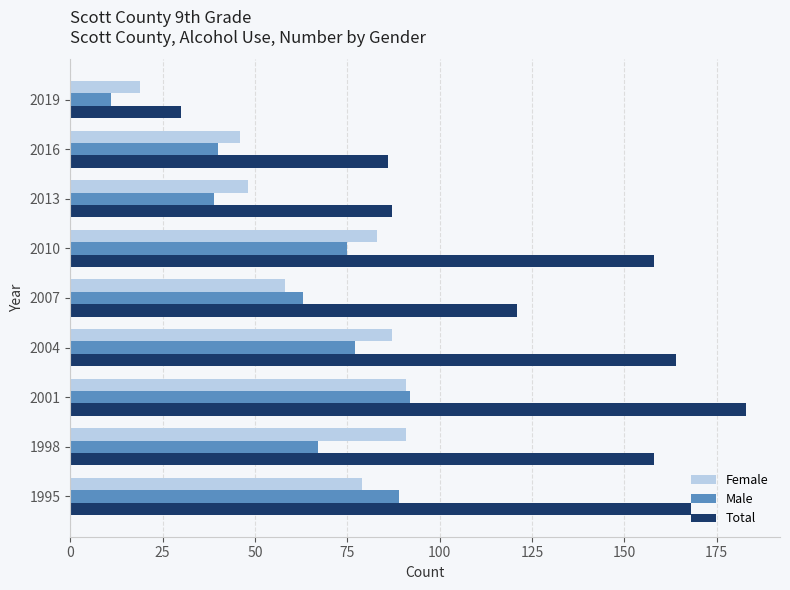

What is the difference between the second highest and second lowest values in the Total series?

82